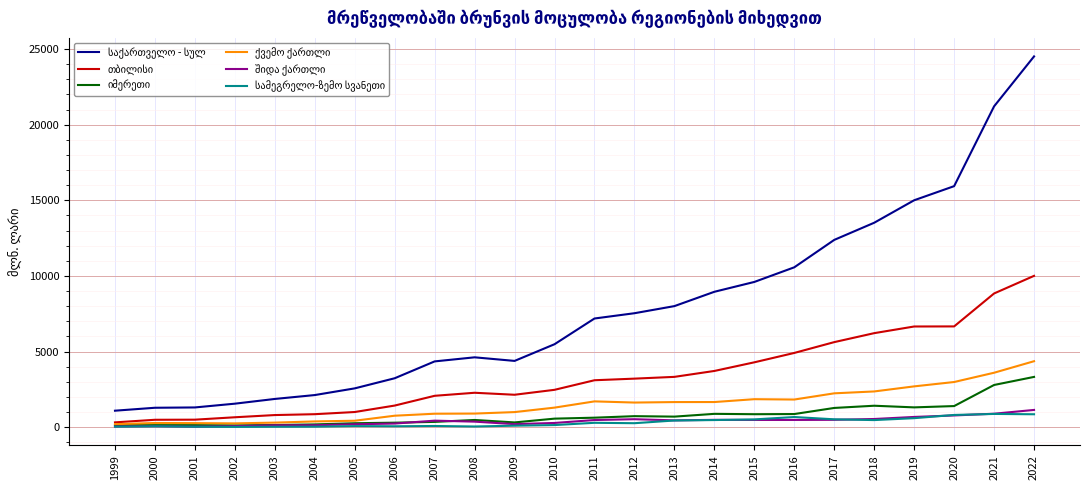

What is the greatest value displayed?

24516.1